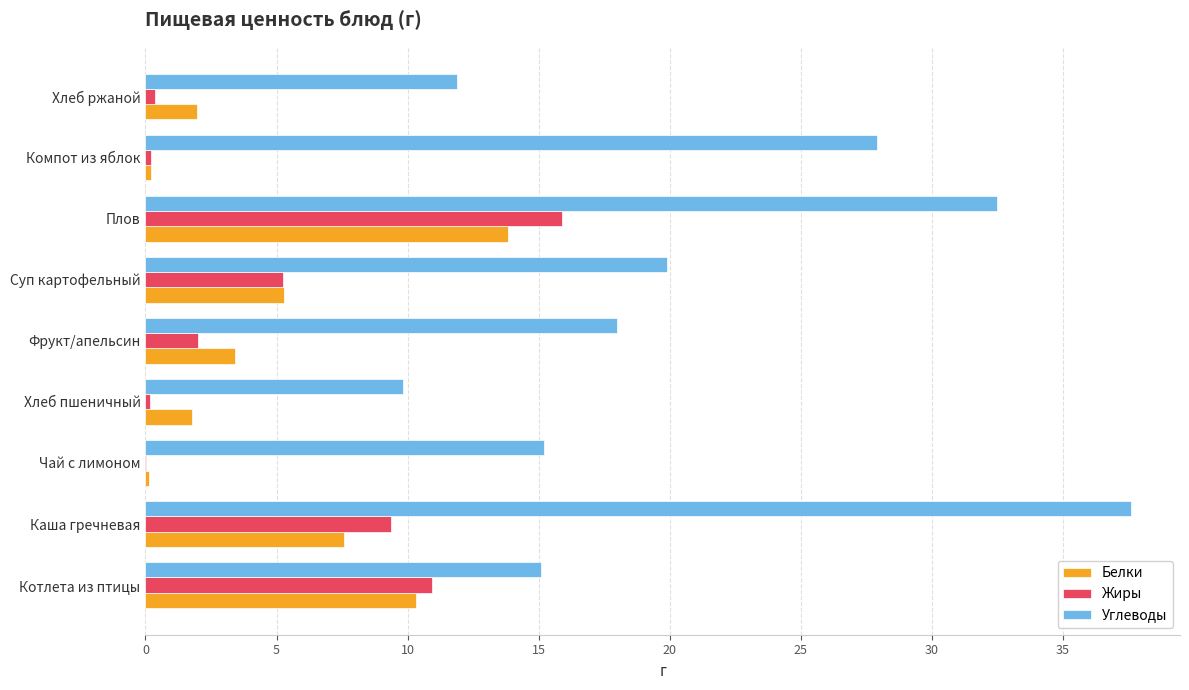

Is the value of Углеводы at Котлета из птицы greater than the value of Белки at Компот из яблок?

Yes